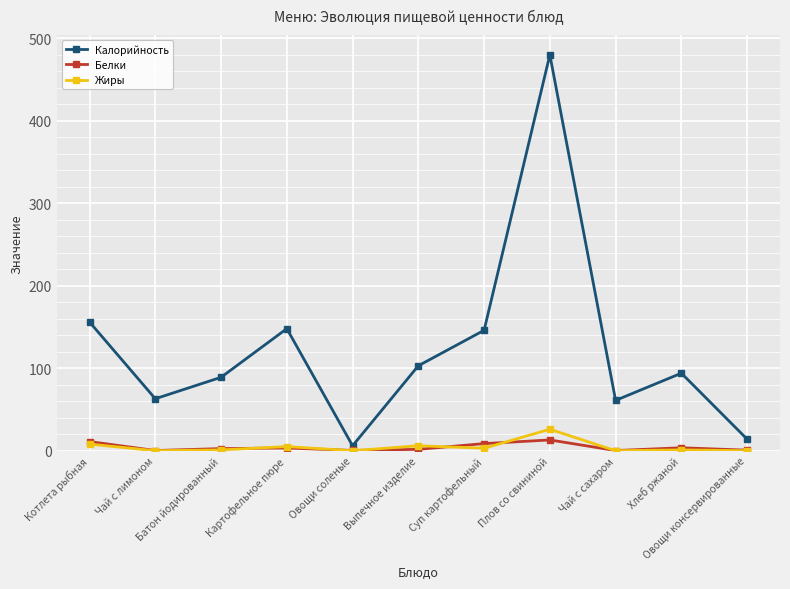

The value of Белки at Плов со свининой is 13.1. True or false?

True